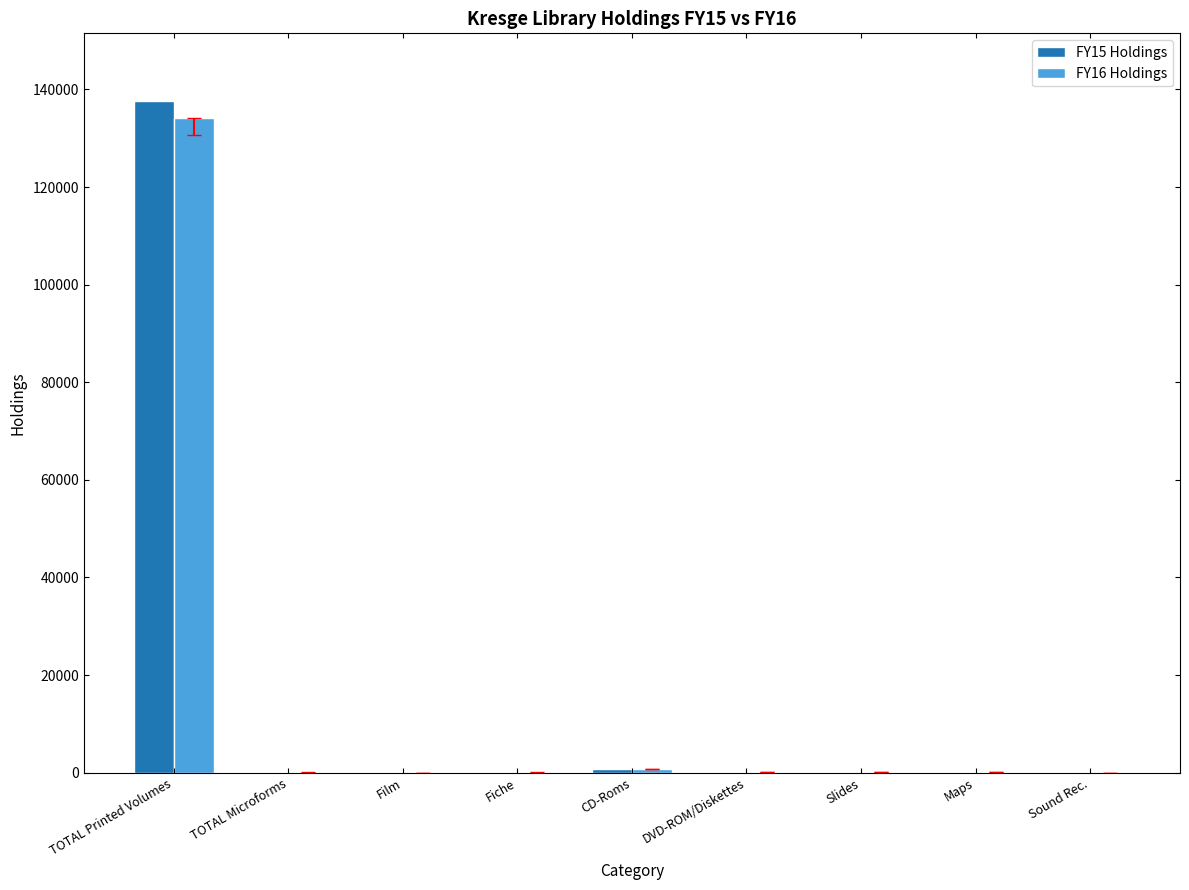

What are all the series names shown in the legend?

FY15 Holdings, FY16 Holdings